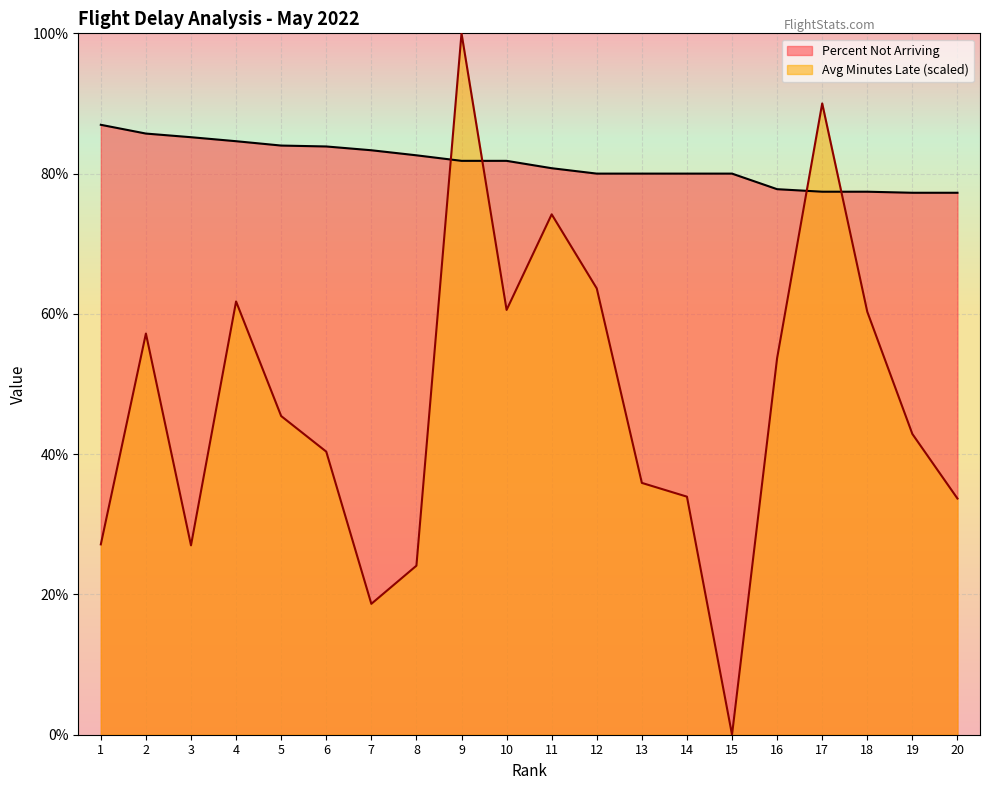

Does the chart display data point markers on the line(s)?

No